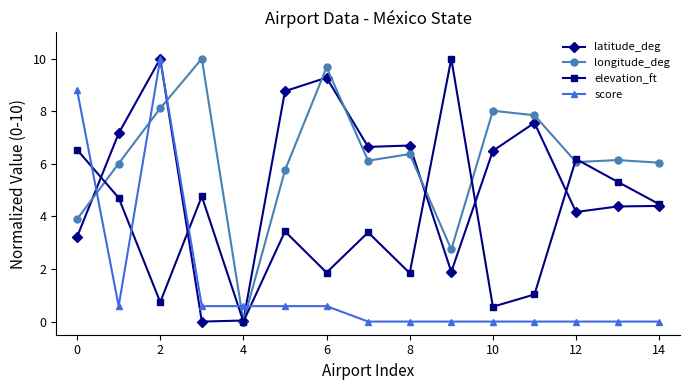

After their last crossing, which series has the higher values: latitude_deg or score?

latitude_deg